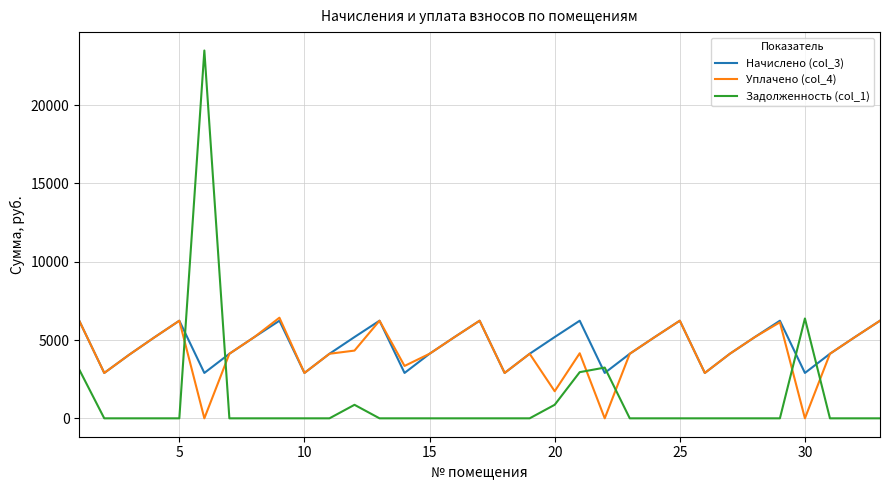

Does the chart have visible grid lines?

Yes